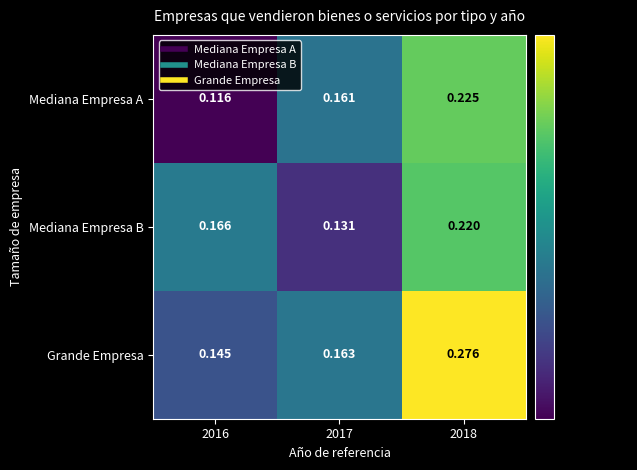

Which series has the largest range (max minus min)?

Grande Empresa